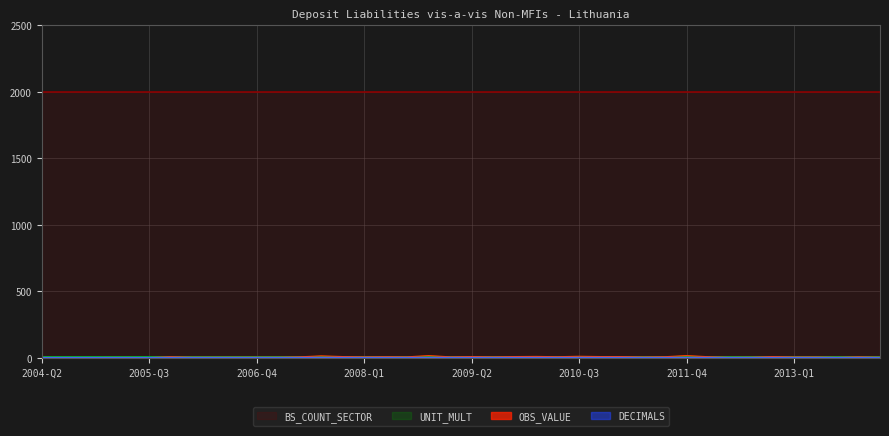

True or false: DECIMALS and OBS_VALUE intersect in this chart.

True